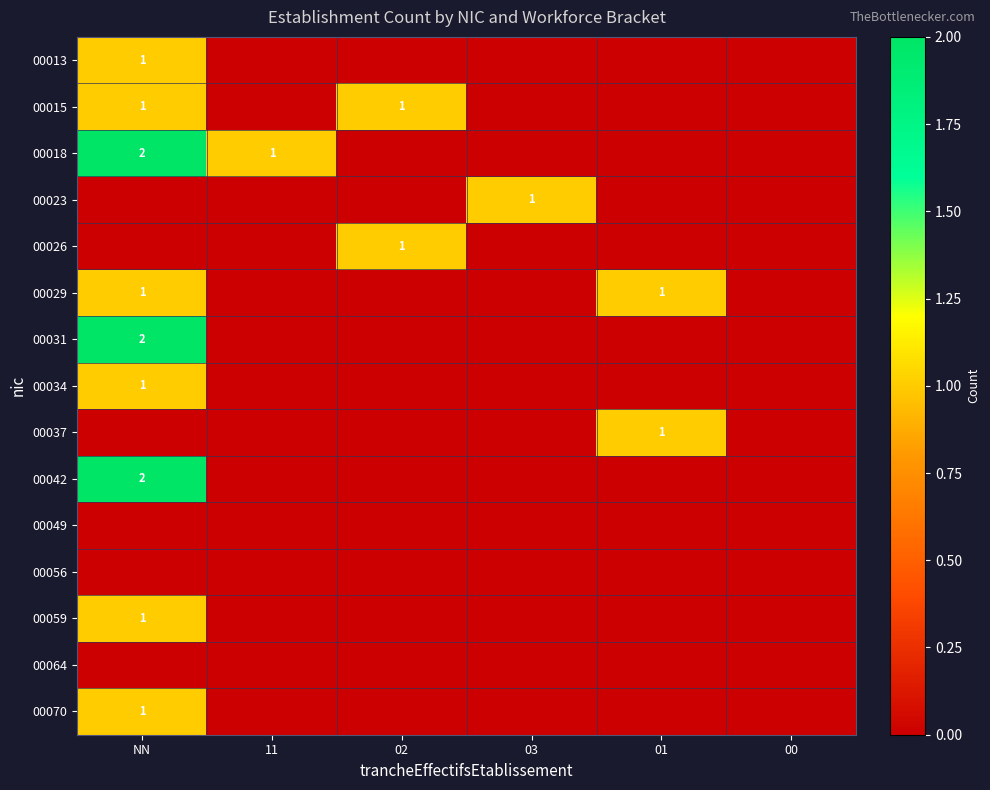

What is the total value across all series at 11?

1